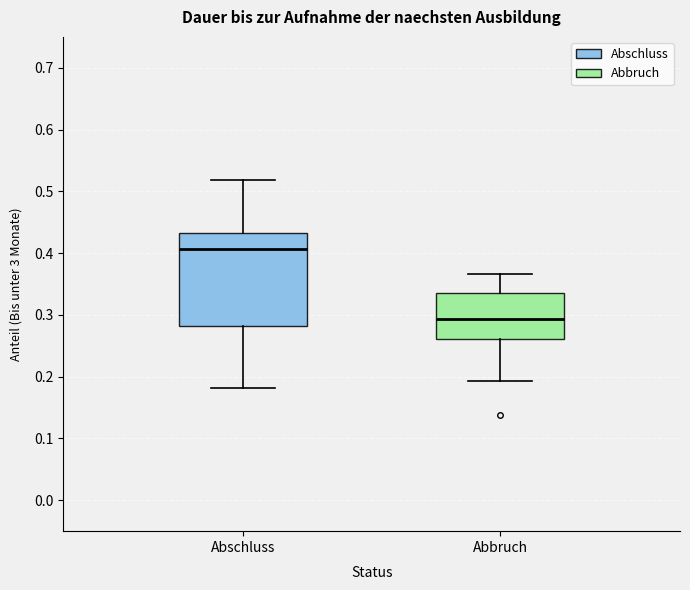

Which box is the tallest, from its lower edge to its upper edge?

Abschluss